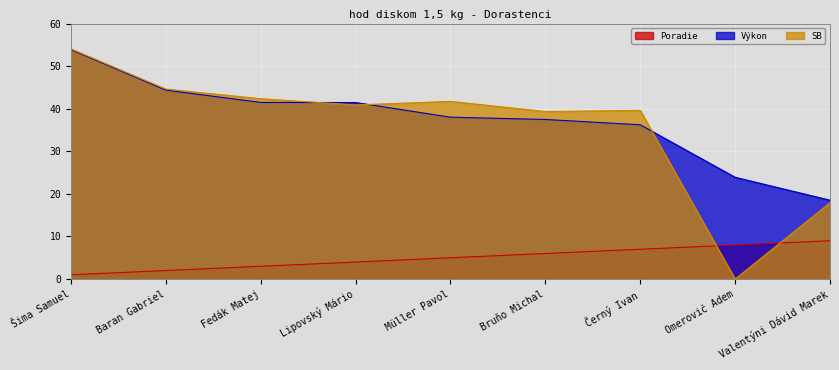

At which category does the chart reach its peak across all series?

Šima Samuel